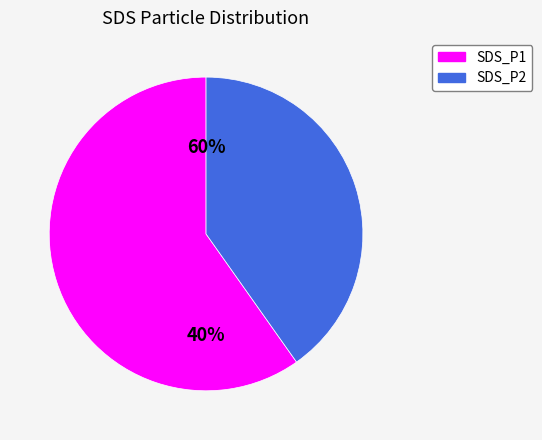

Do 2 and SDS_P2 together represent more than half of the pie?

No